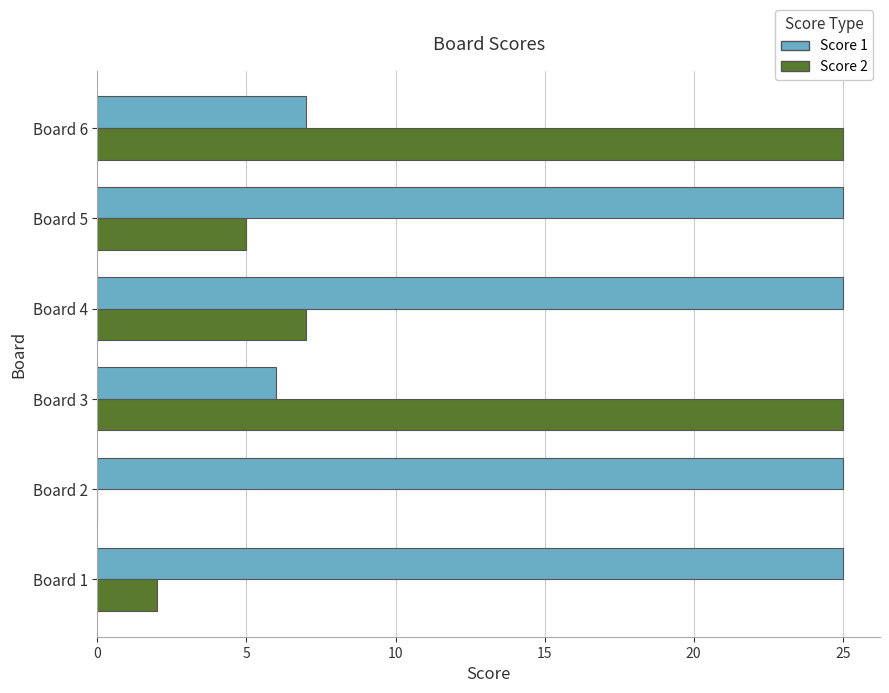

What is the greatest value displayed?

25